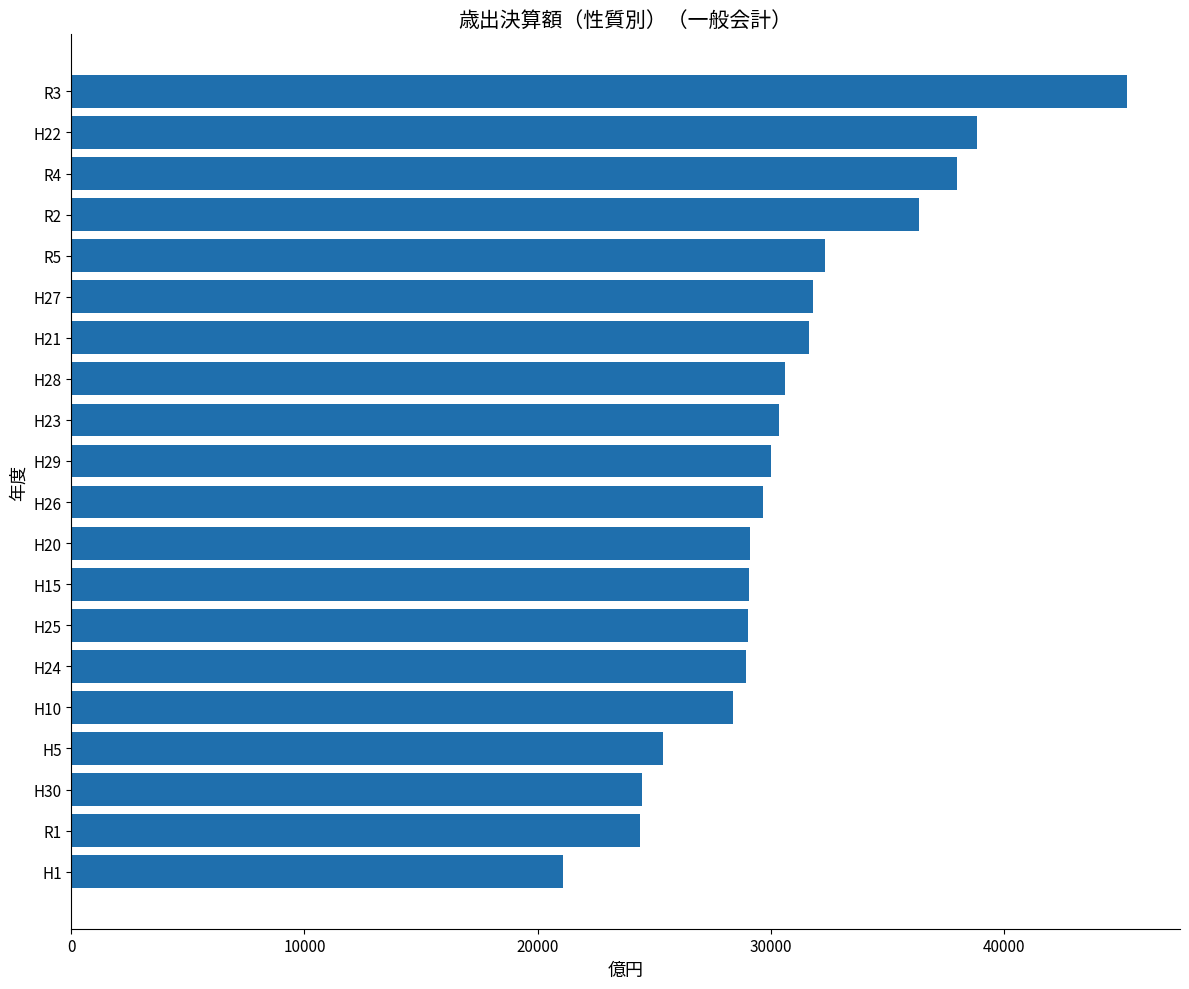

What is the difference between the maximum and minimum values?

24208.2